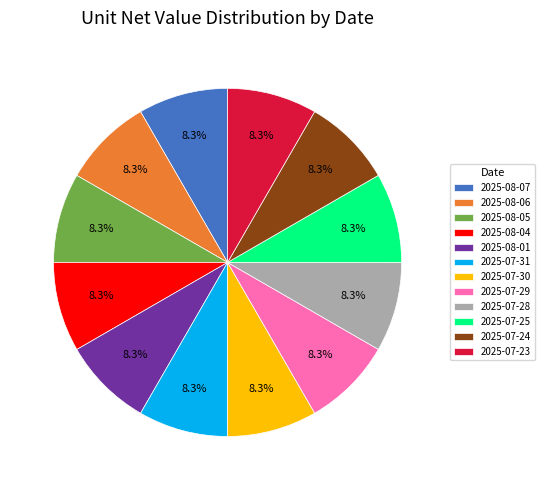

Is it true that 2025-07-25 is 1% of the pie?

False